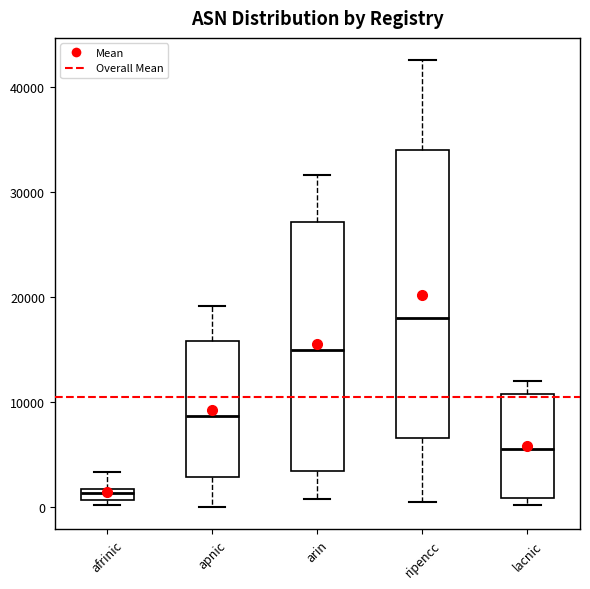

Where does the upper whisker of the box for lacnic end on the y-axis? The values are not printed on the chart, so give them approximately, as read against the axis.

12000